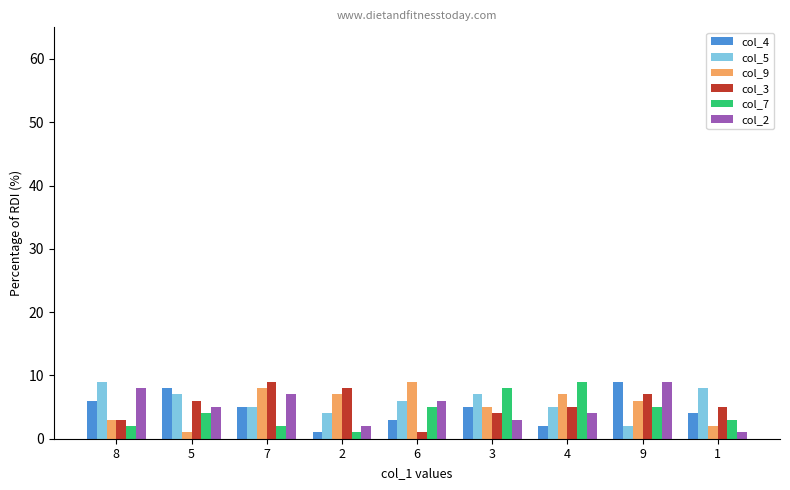

The col_9 series shows 8 at 7. True or false?

True